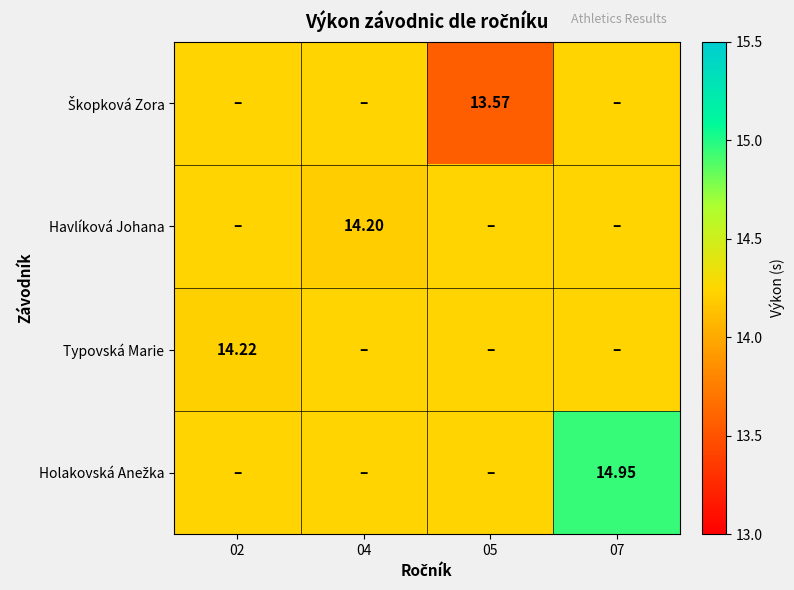

What is the smallest value displayed?

13.6